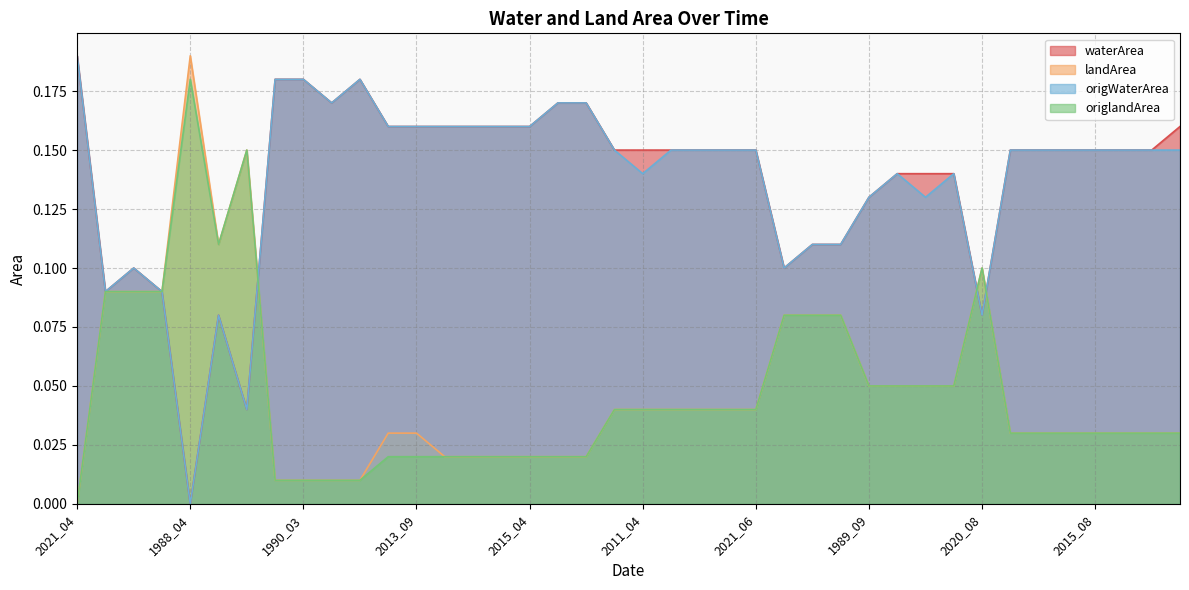

Which category has the highest value in the origlandArea series?

1988_04